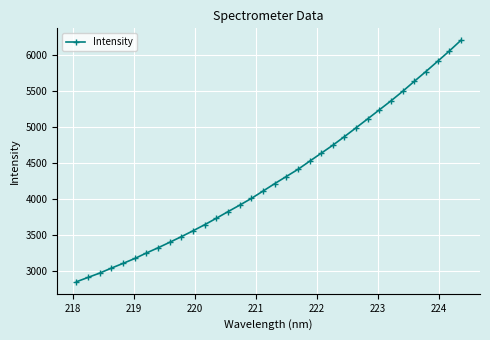

What is the greatest value displayed?

6203.3